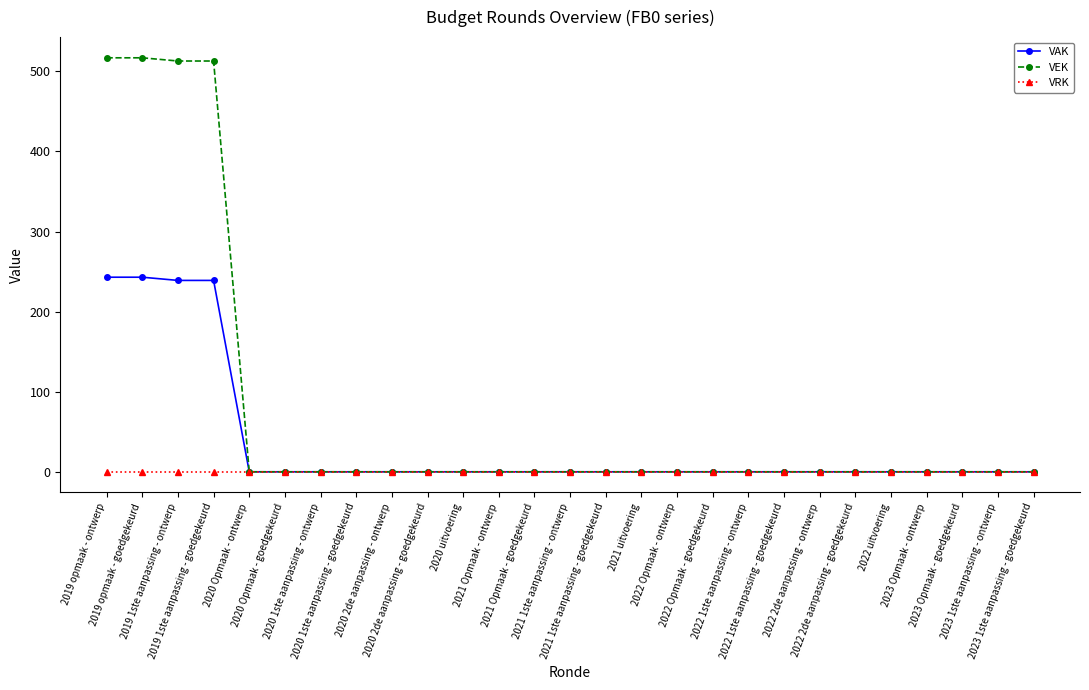

List the series in order of their peak value, lowest first.

VRK, VAK, VEK